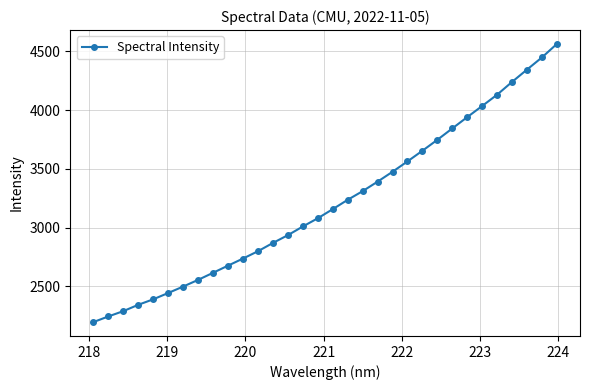

What is the average value?

3211.7